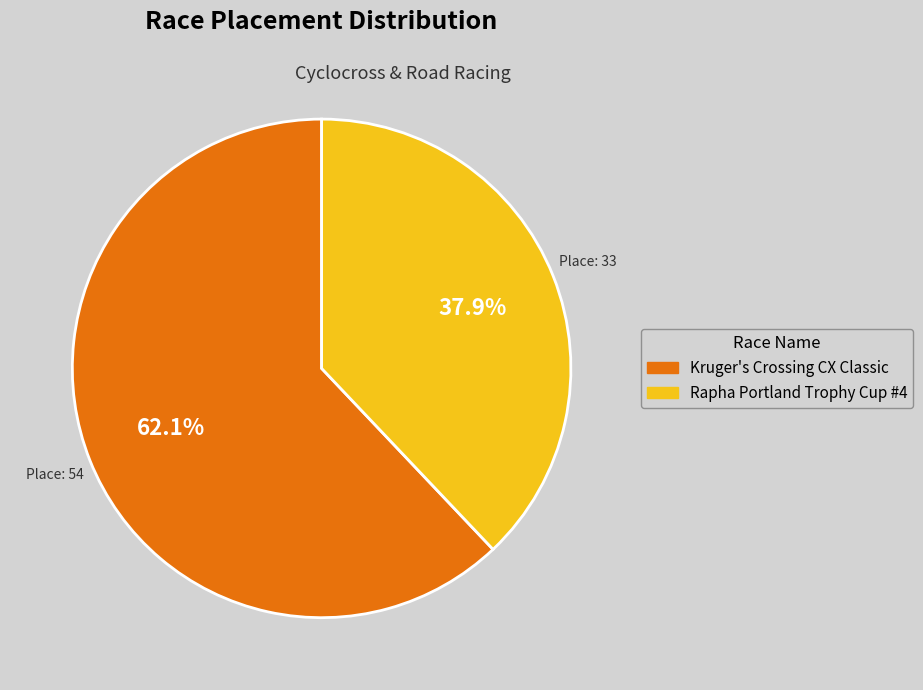

What is the smallest slice in the pie chart?

Rapha Portland Trophy Cup #4